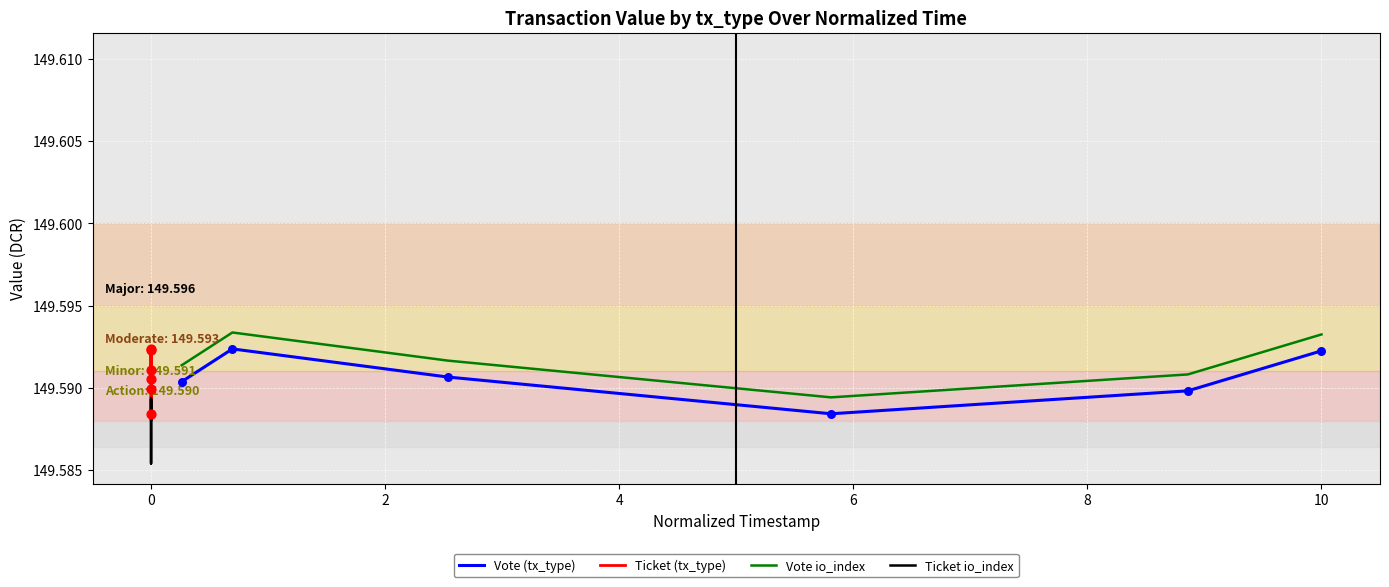

Which series reaches the minimum Y coordinate?

Ticket io_index